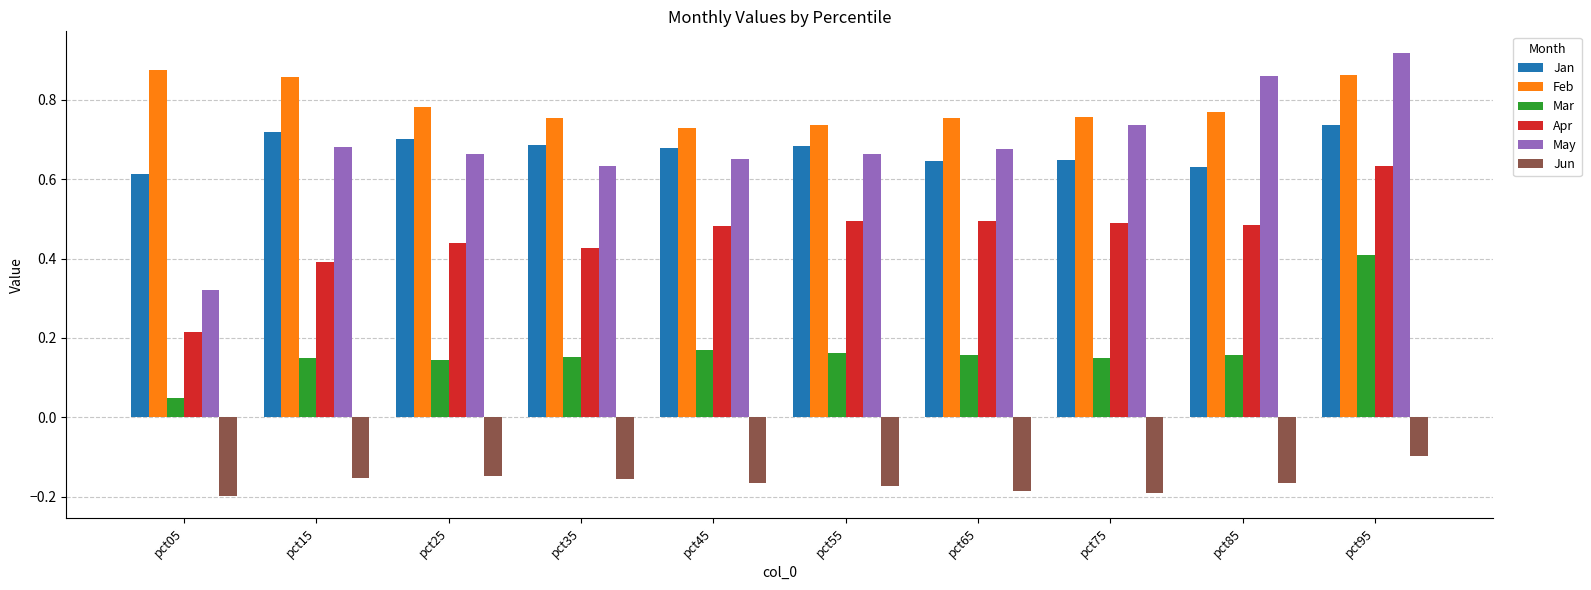

True or false: Jan has a value of 0.2 at pct15.

False